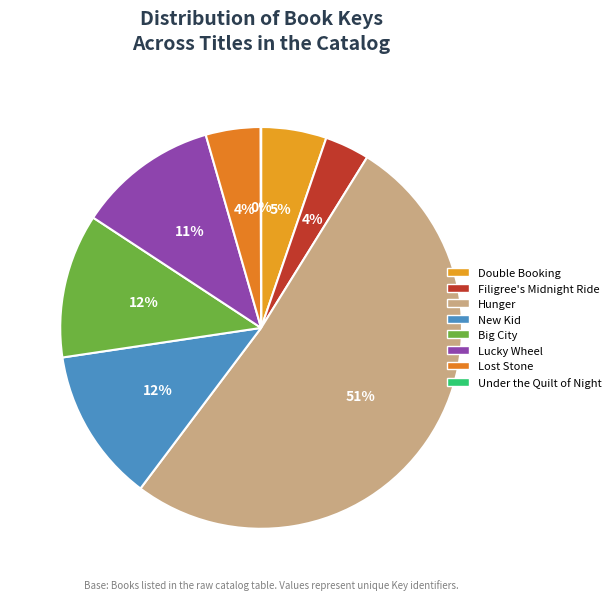

To the nearest percent, what is the difference between the Big City and New Kid slice percentages?

1%